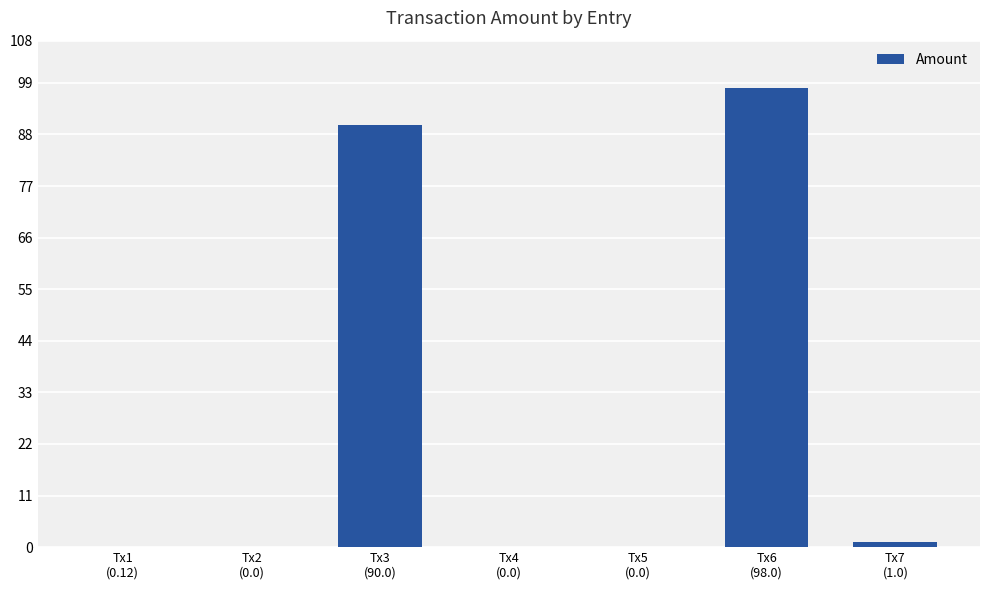

What is the greatest value displayed?

98.0